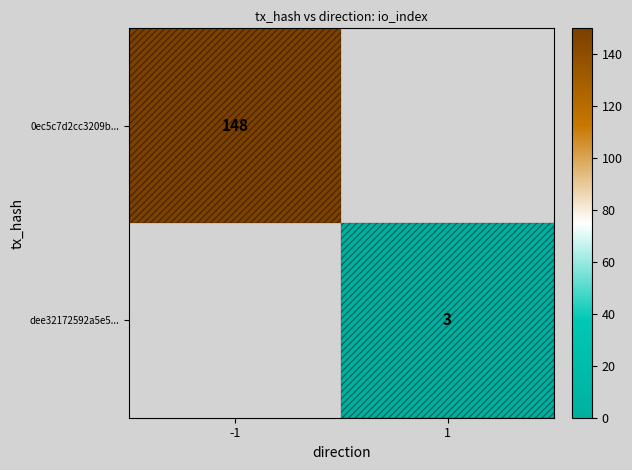

The dee32172592a5e5... series shows 5.4 at 1. True or false?

False